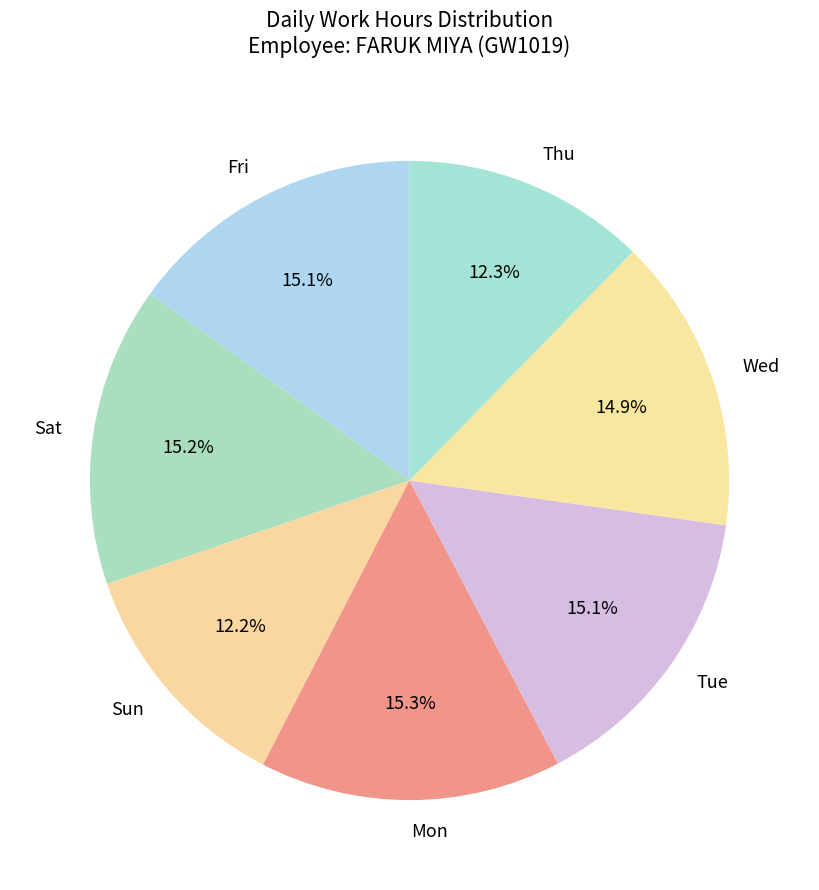

Between Sun and Wed, which is larger?

Wed